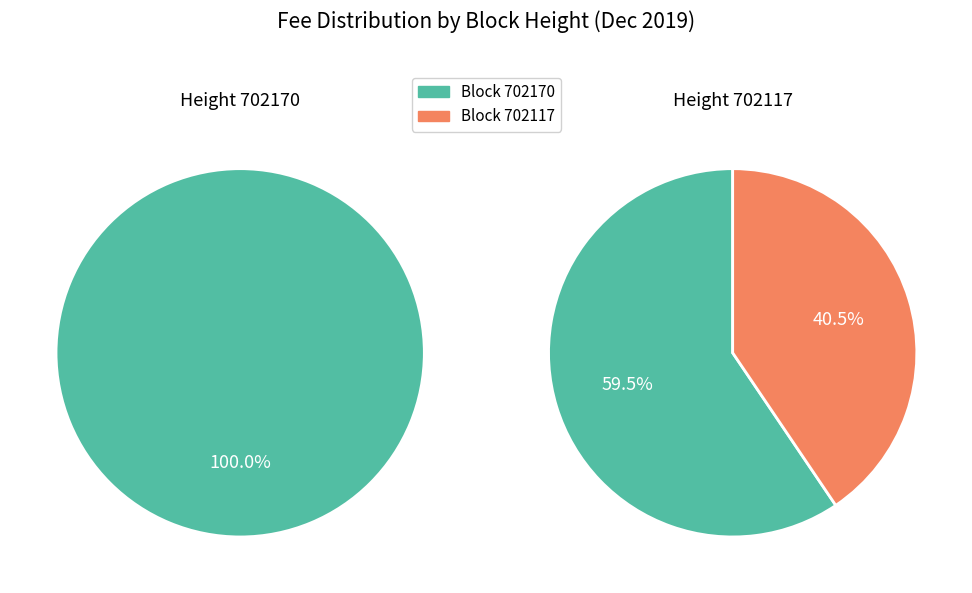

To the nearest percent, what portion does 702117 represent?

41%